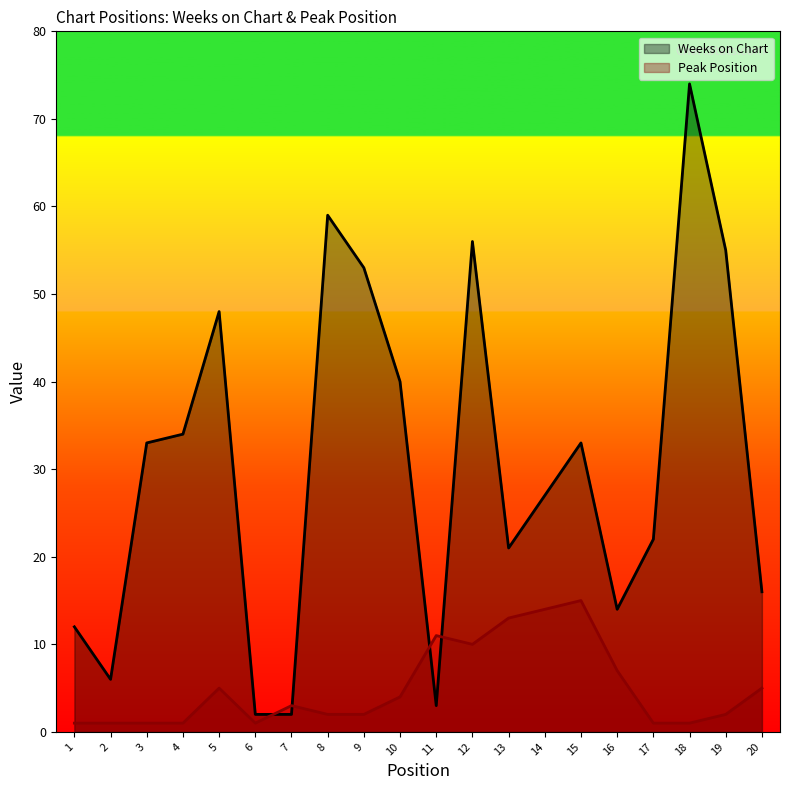

Where do Peak Position and Weeks on Chart first cross each other?

6 and 7